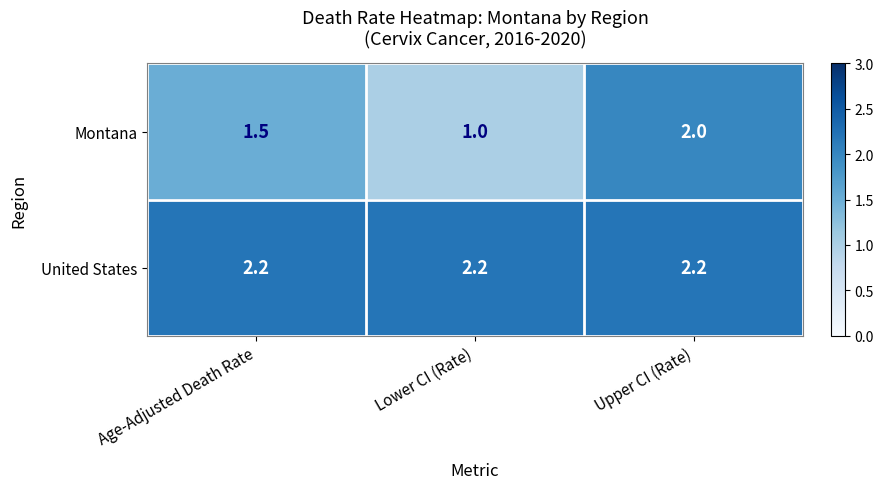

True or false: United States has a value of 0.7 at Upper CI (Rate).

False